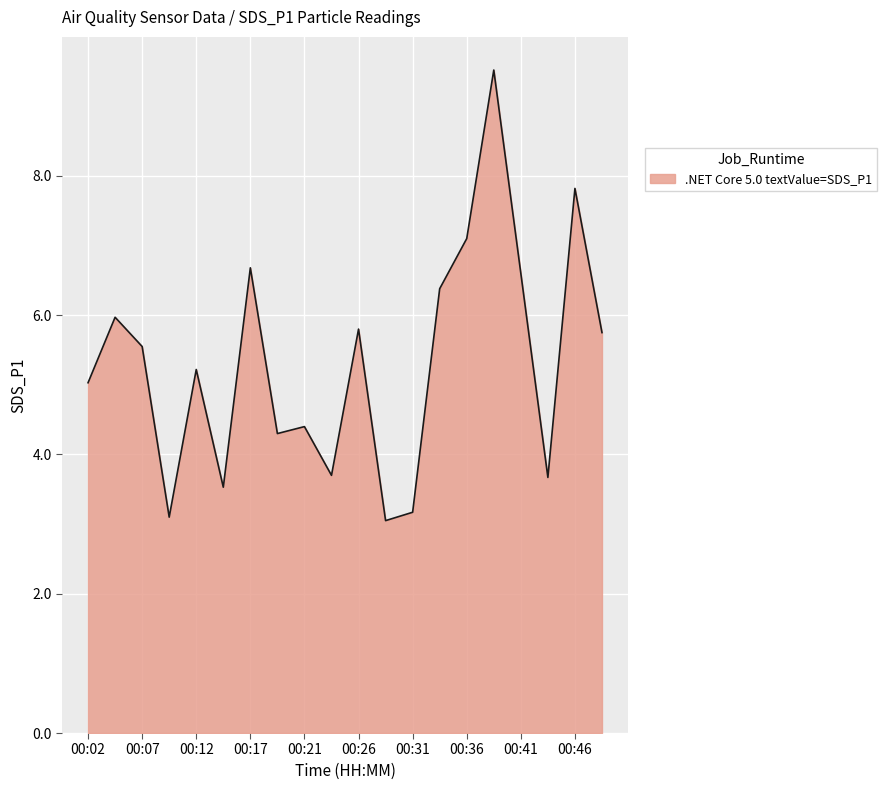

How many lines are shown in the chart?

1